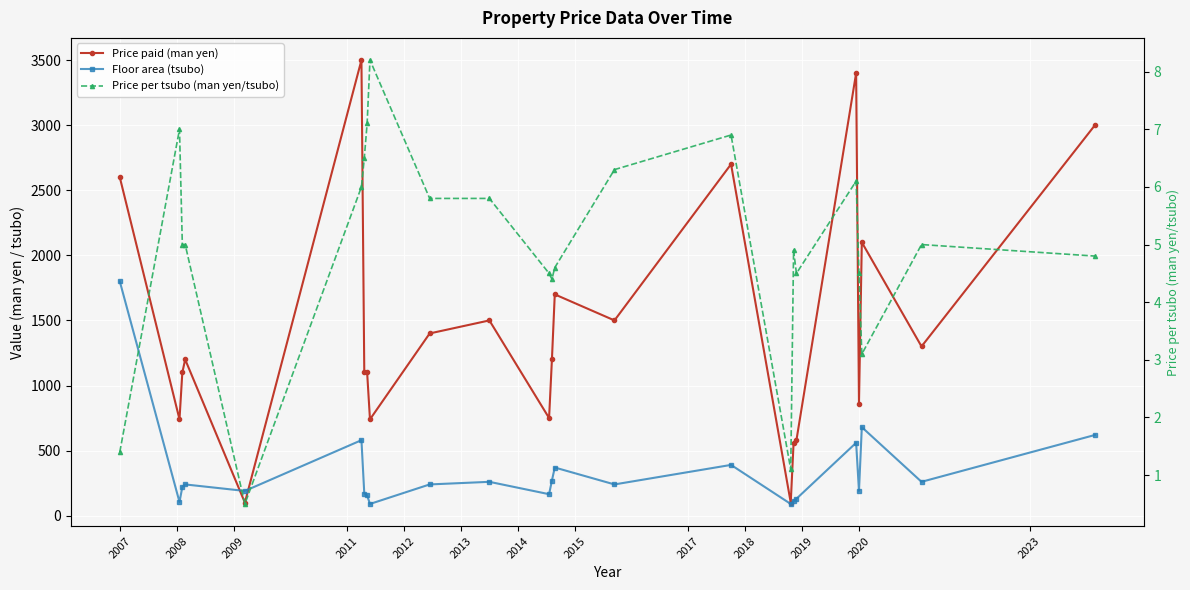

Which series ends up on top after the final intersection of Floor area (tsubo) and Price paid (man yen)?

Price paid (man yen)